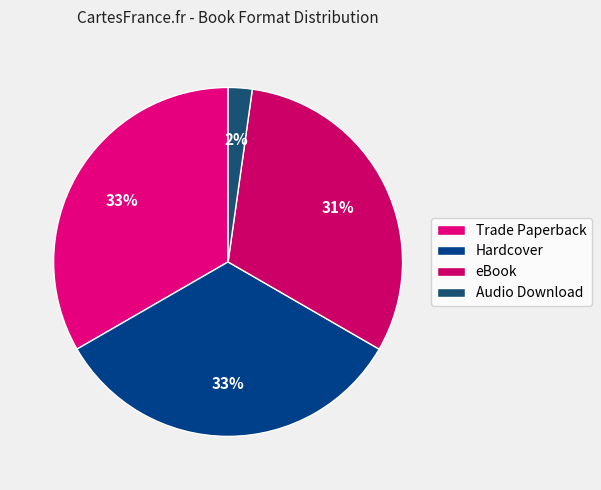

The Audio Download slice represents 2% of the pie. True or false?

True